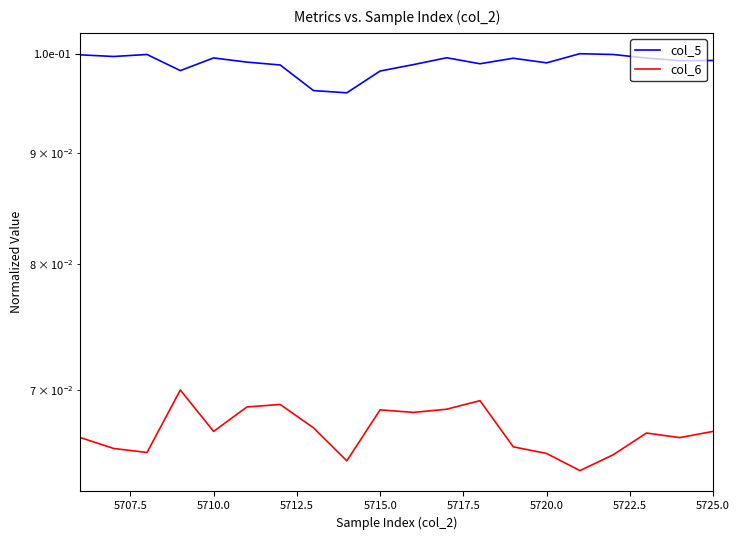

What is the value of the col_6 point at the 17th from the left?

0.1